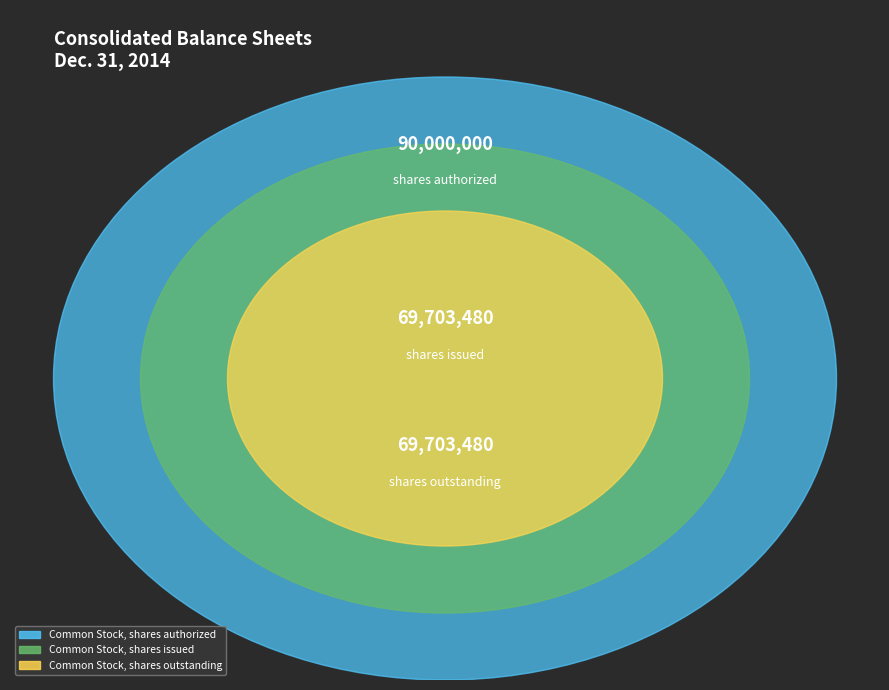

Does Common Stock, shares outstanding represent more than half of the total?

No